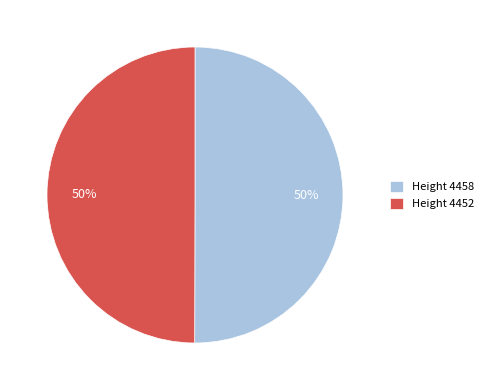

Do Height 4452 and Height 4458 together represent more than half of the pie?

Yes